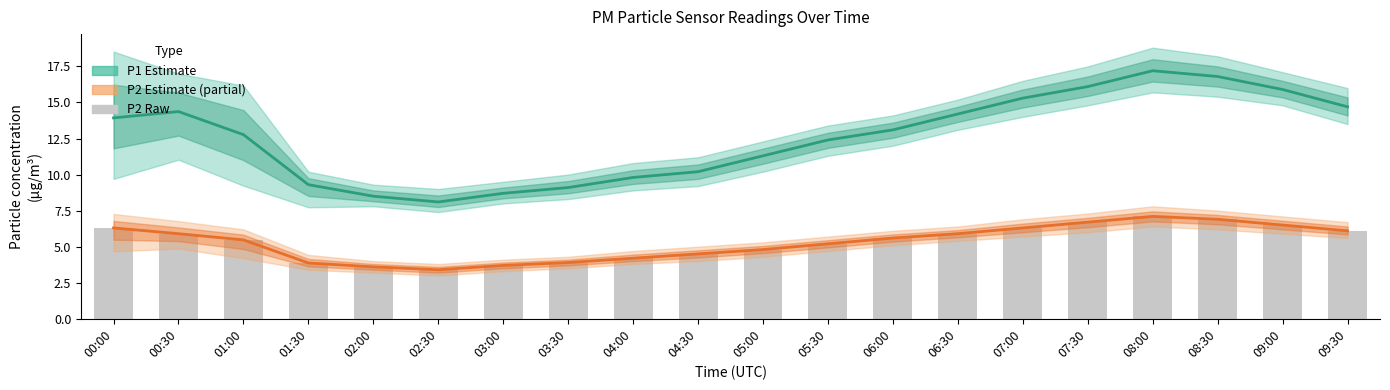

Which series has the largest total across all categories?

P1 Estimate